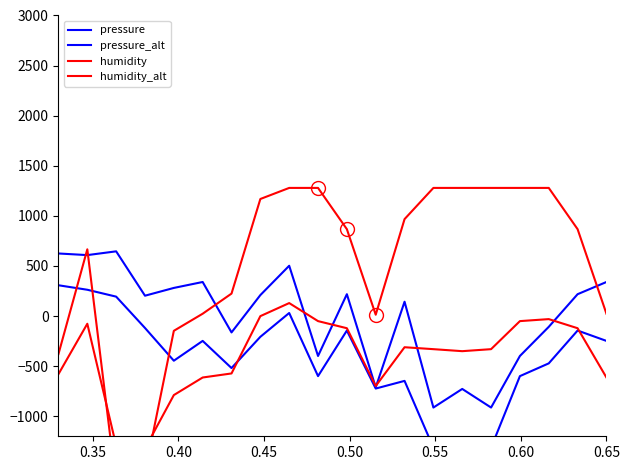

What is the sum of all humidity values?

10000.0